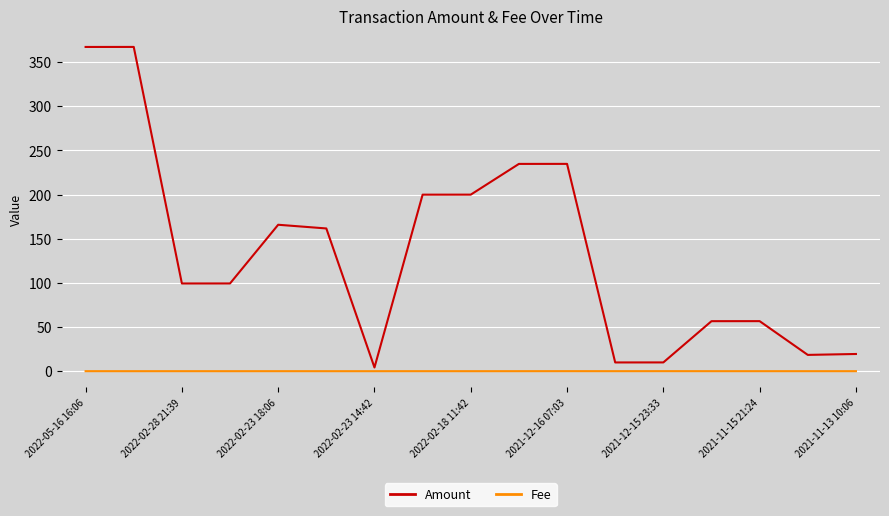

True or false: Fee and Amount intersect in this chart.

False